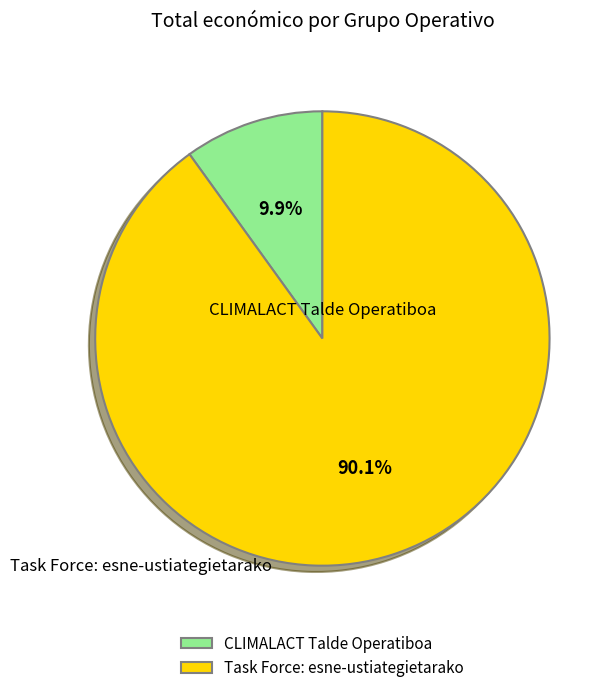

What percentage is NOT represented by CLIMALACT Talde Operatiboa?

90.1%